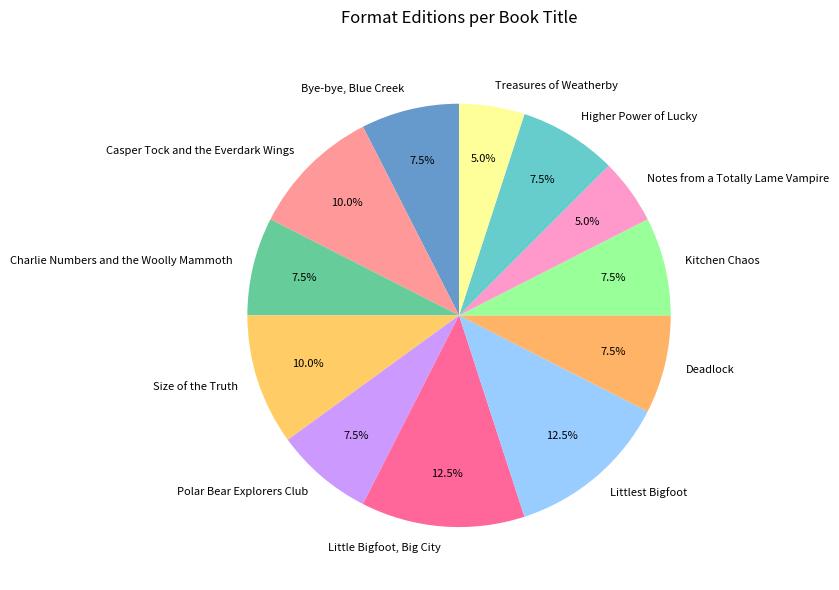

Combined, what portion of the pie is Deadlock and Bye-bye, Blue Creek?

15.0%